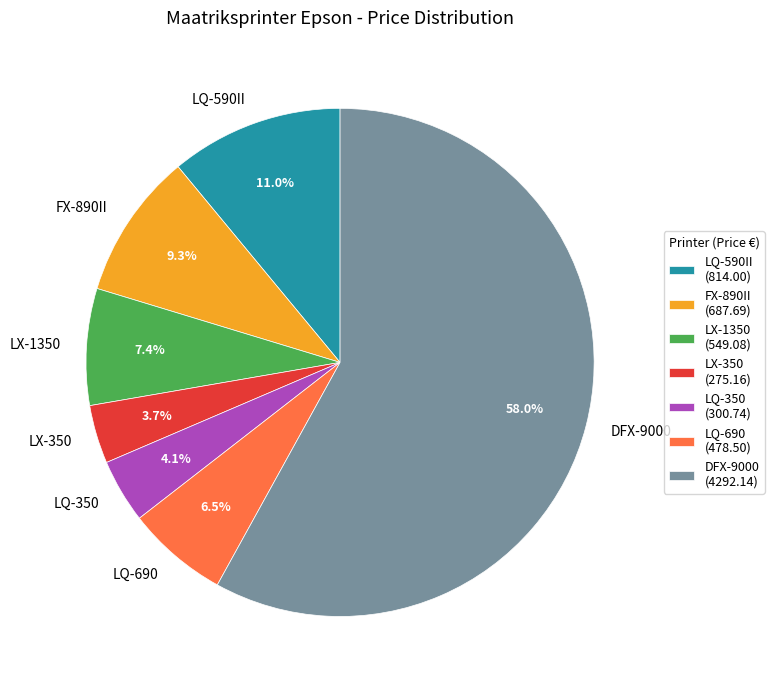

To the nearest percent, what is the combined percentage of LQ-350 and FX-890II?

13%